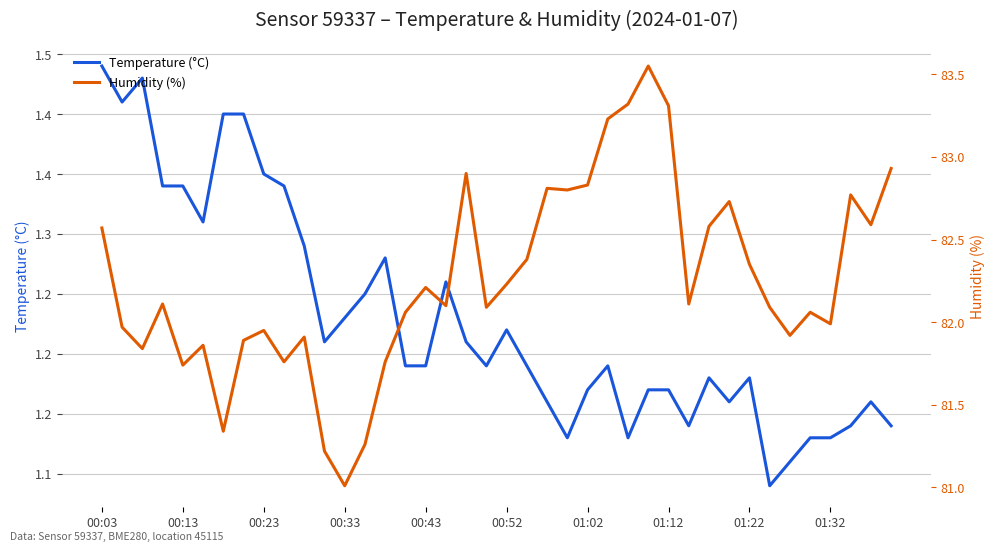

Which label corresponds to the smallest value in the chart?

33